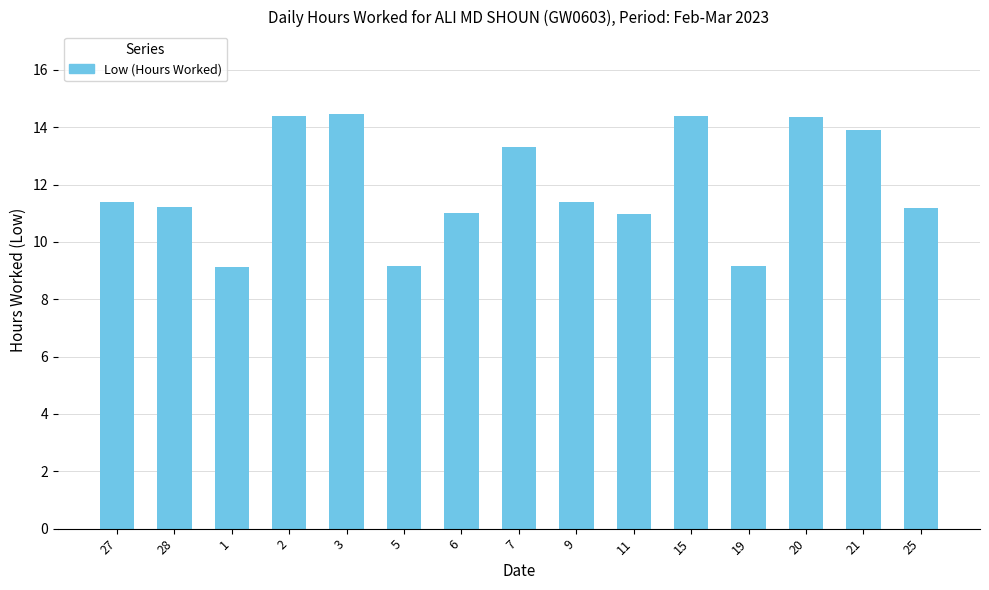

What is the change in value from 21 to 25?

-2.7